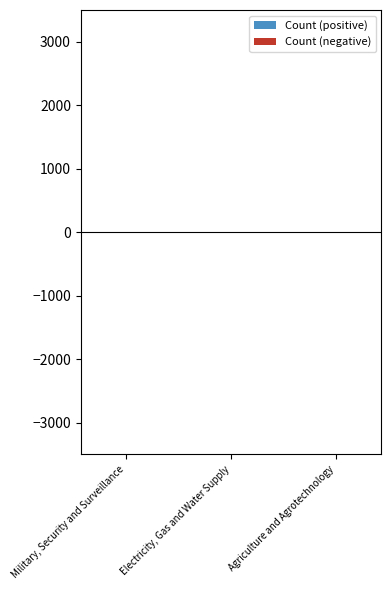

True or false: Count (positive) has a value of 1 at Military, Security and Surveillance.

False